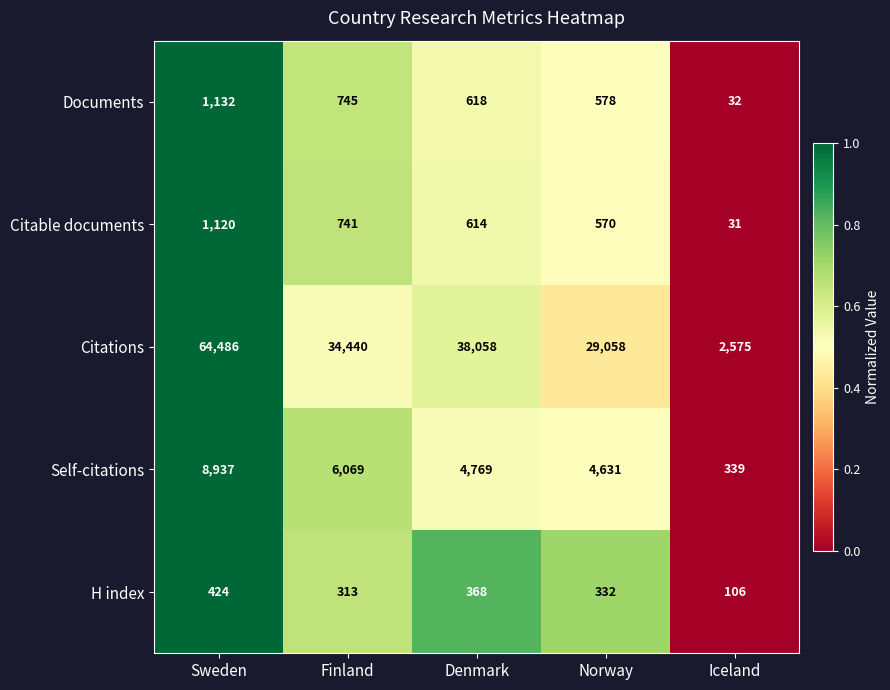

Reading left to right, transcribe all the data shown in this chart.

Documents: 1132	745	618	578	32
Citable documents: 1120	741	614	570	31
Citations: 64486	34440	38058	29058	2575
Self-citations: 8937	6069	4769	4631	339
H index: 424	313	368	332	106